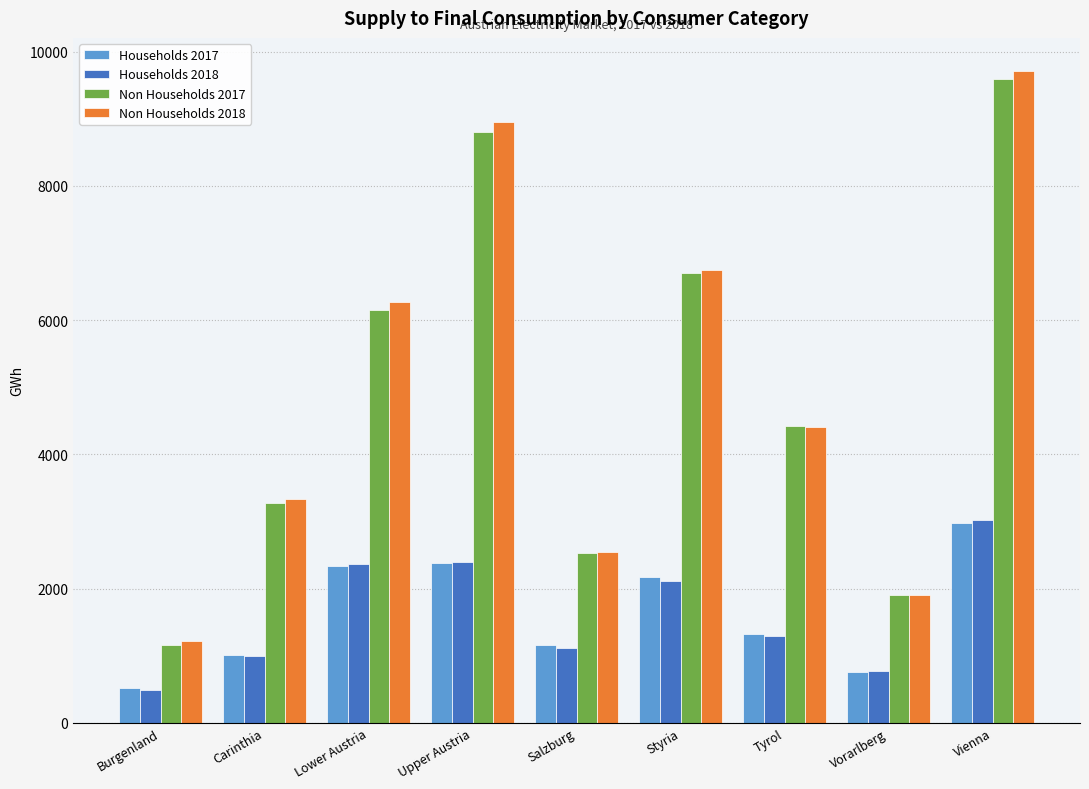

What is the sum of the Non Households 2017 values at Carinthia and Vorarlberg?

5187.3